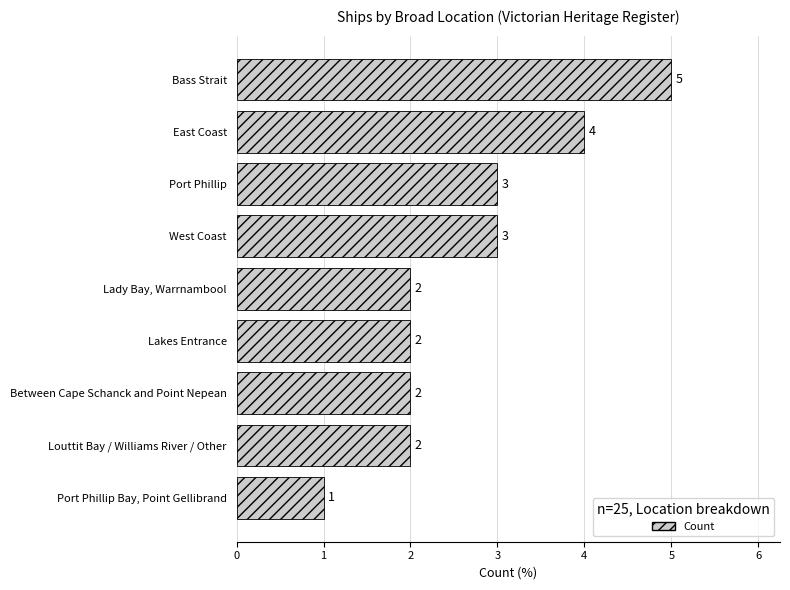

Count the values in the range 2 to 3.

6